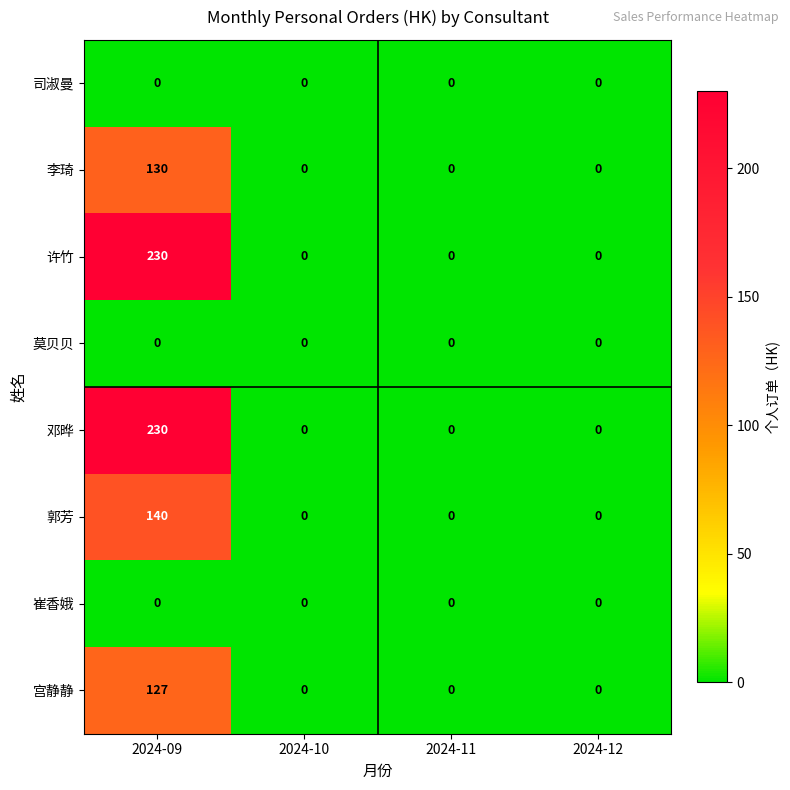

The 邓晔 series shows 54 at 2024-09. True or false?

False